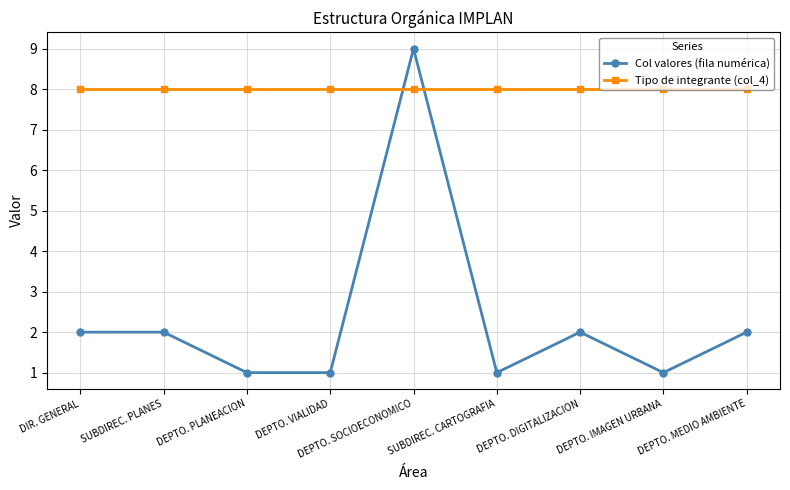

Between which two adjacent categories do Col valores (fila numérica) and Tipo de integrante (col_4) first intersect?

DEPTO. VIALIDAD and DEPTO. SOCIOECONOMICO